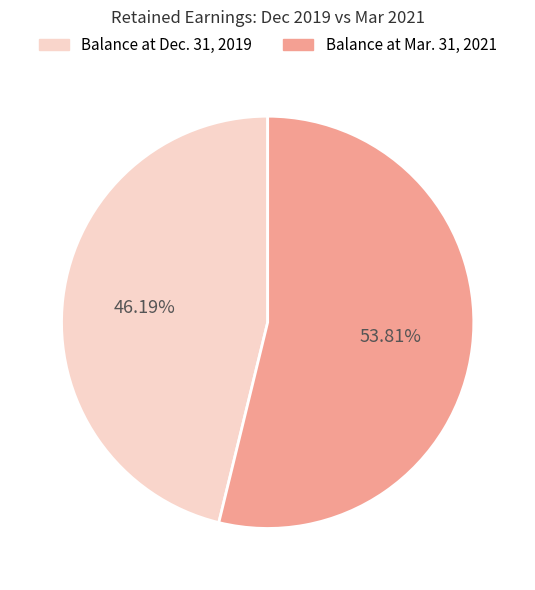

Which slice is the smallest?

Balance at Dec. 31, 2019